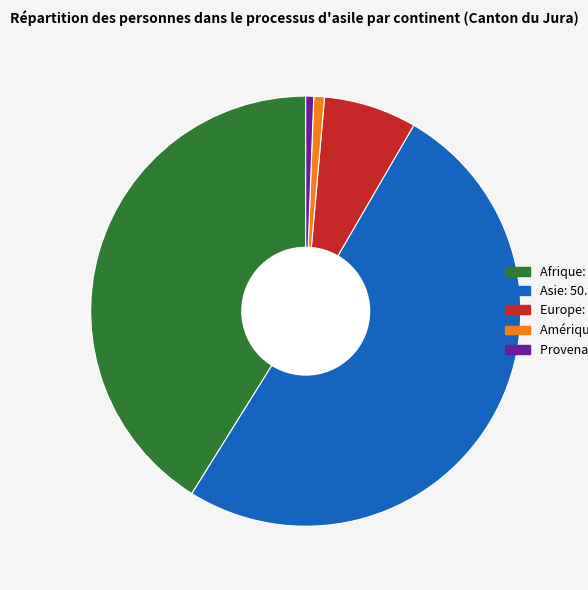

Is there any slice that represents more than half of the pie?

Yes